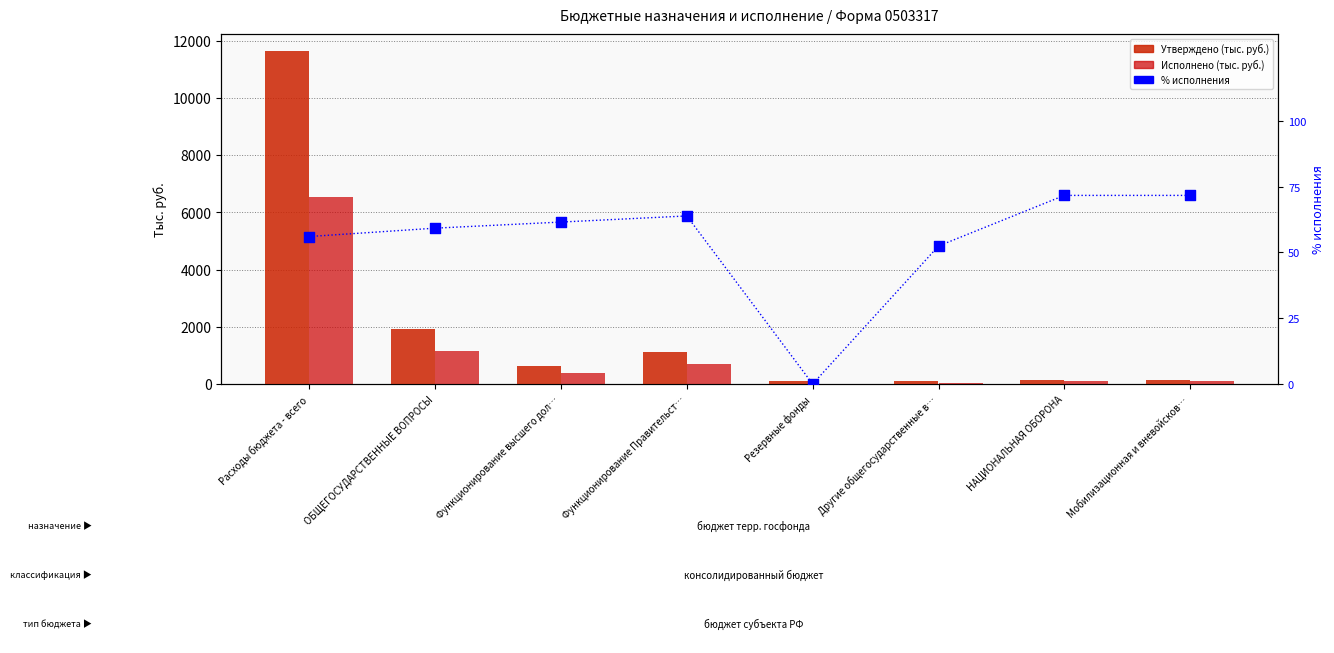

What is the total value across all series at НАЦИОНАЛЬНАЯ ОБОРОНА?

333.5